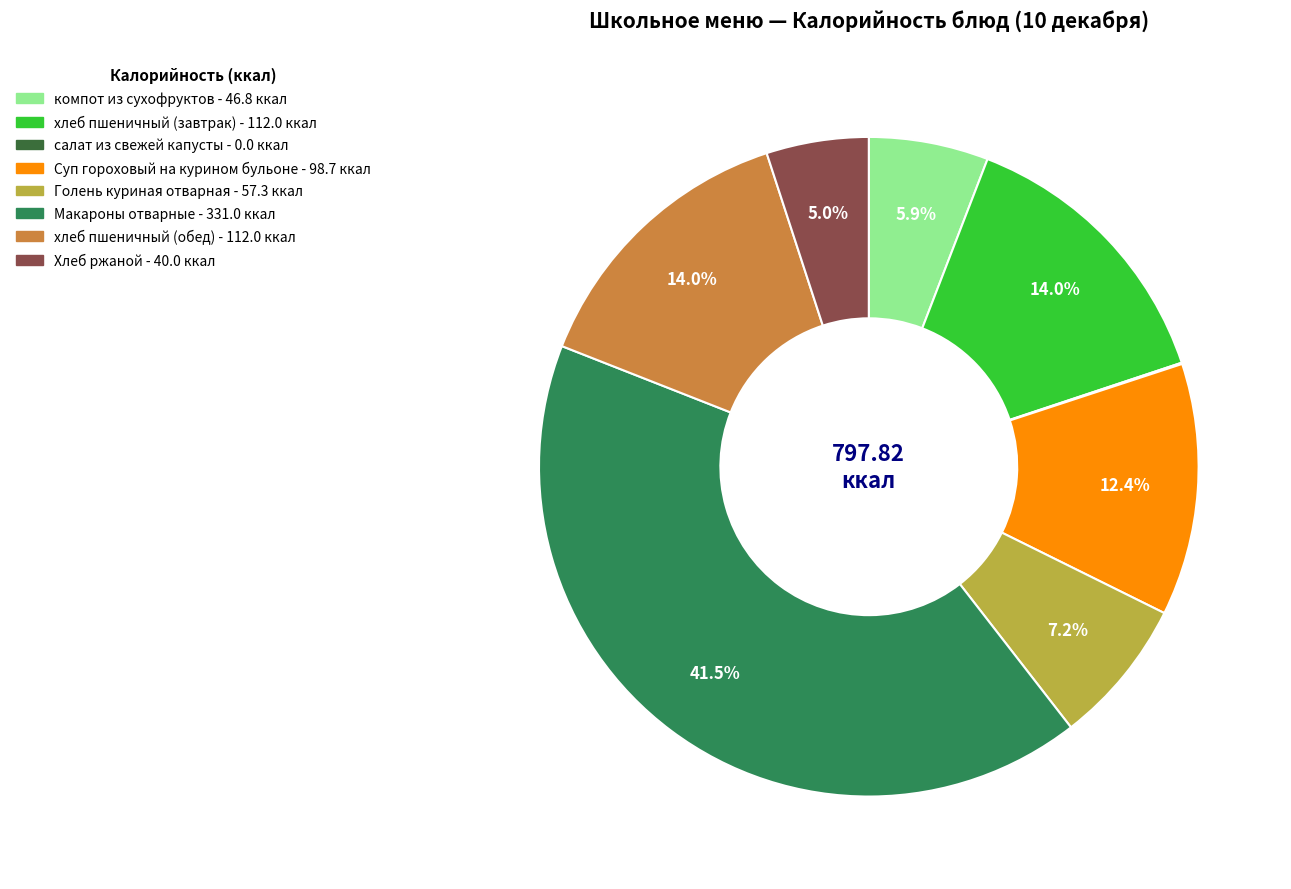

Which slice is the largest?

Макароны отварные